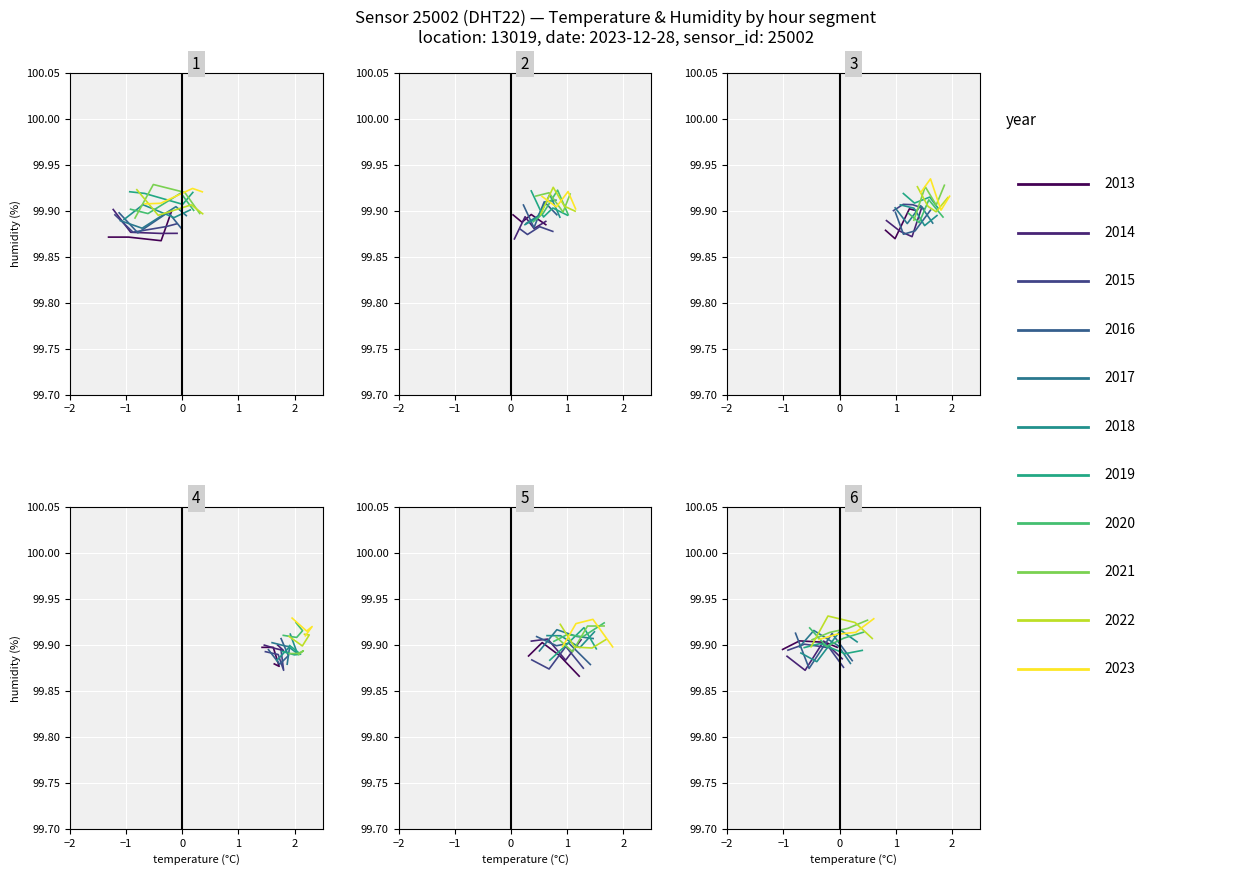

True or false: temperature and humidity cross at least once.

False